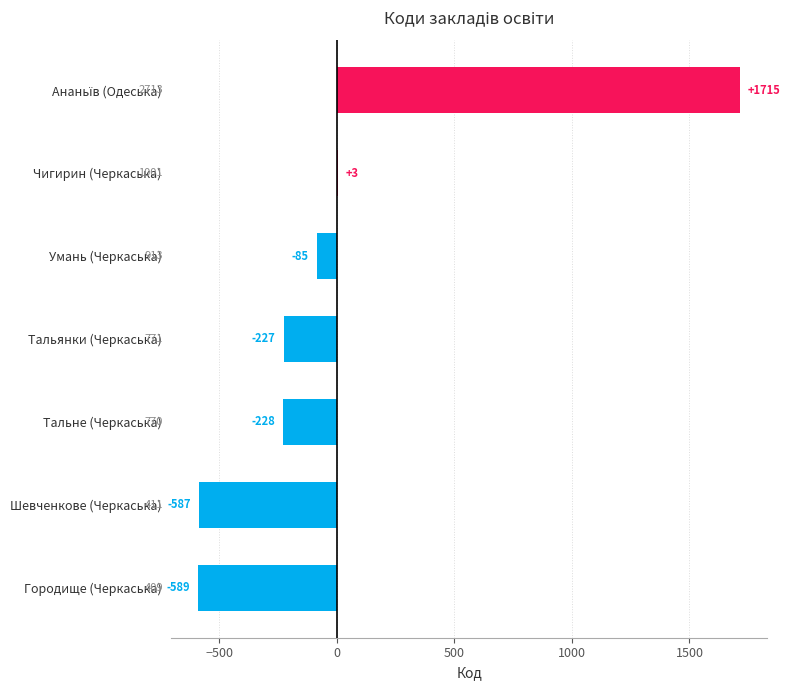

How many values are above zero?

2